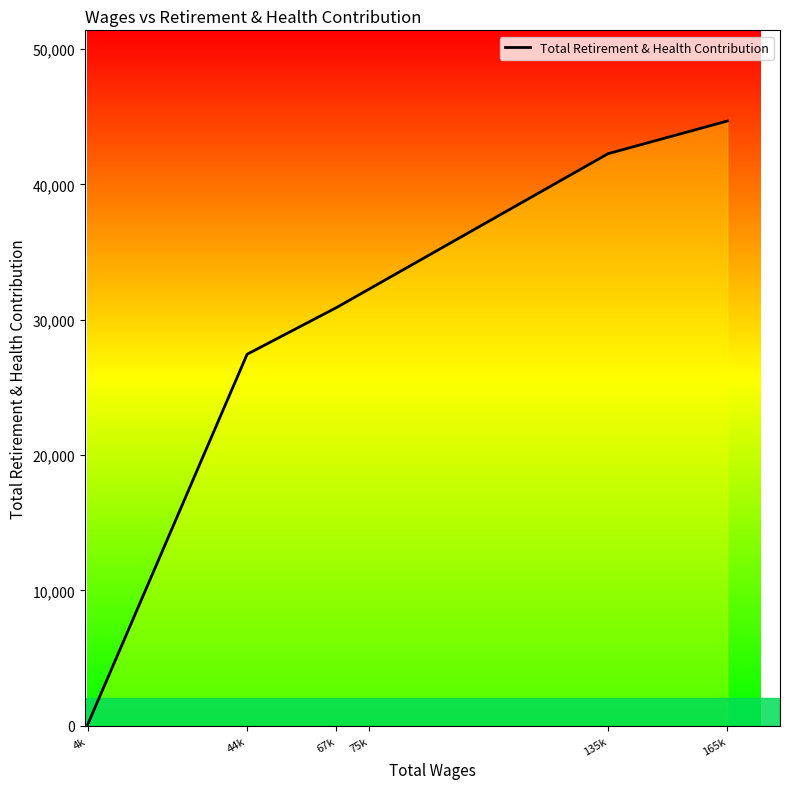

What is the label of the 6th point from the right?

4k